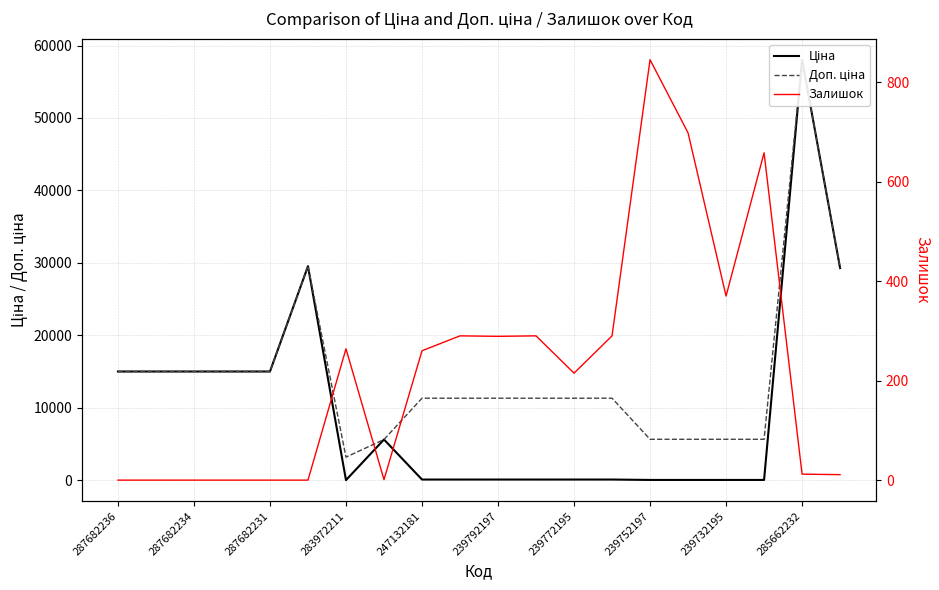

Reading left to right, transcribe all the data shown in this chart.

Ціна: 15019.2	15019.2	15019.2	15019.2	15019.2	29548.9	32.0	5636.0	113.3	113.3	113.3	113.3	113.3	113.3	56.7	56.7	56.7	56.7	58037.0	29294.9
Доп. ціна: 15019.2	15019.2	15019.2	15019.2	15019.2	29548.9	3205.0	5636.0	11334.0	11334.0	11334.0	11334.0	11334.0	11334.0	5667.0	5667.0	5667.0	5667.0	58037.0	29294.9
Залишок: 0.0	0.0	0.0	0.0	0.0	0.0	264.0	1.0	260.0	290.0	289.0	290.0	215.0	290.0	845.0	698.0	370.0	658.0	12.0	11.0